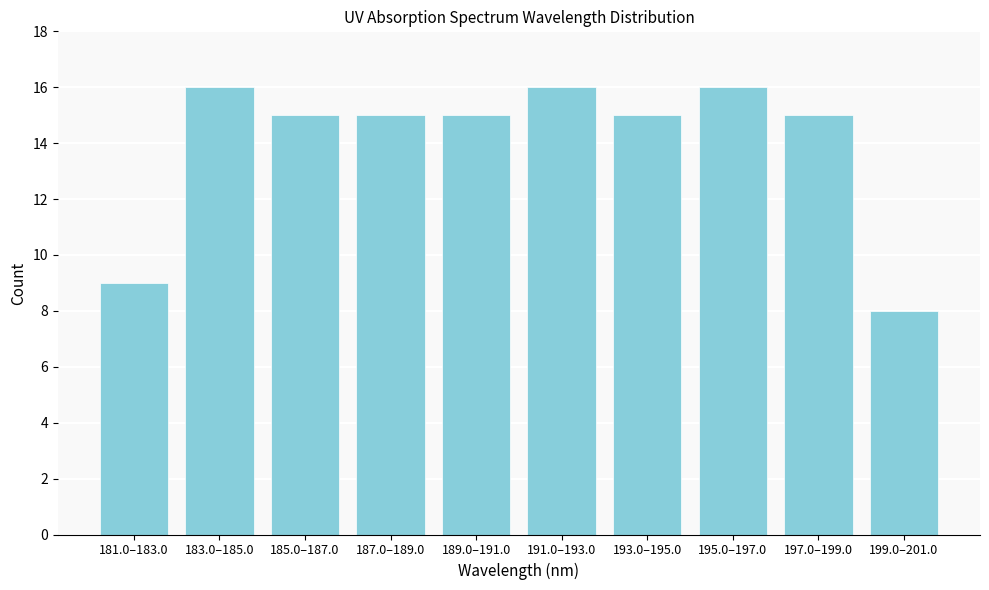

Reading right to left, list all the values displayed in this chart.

8	15	16	15	16	15	15	15	16	9